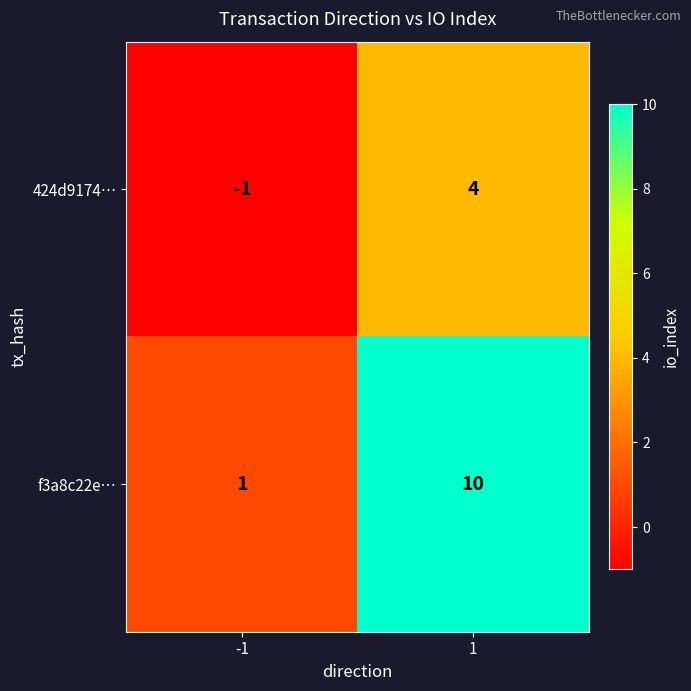

Rank the series by their maximum value, from highest to lowest.

f3a8c22e…, 424d9174…